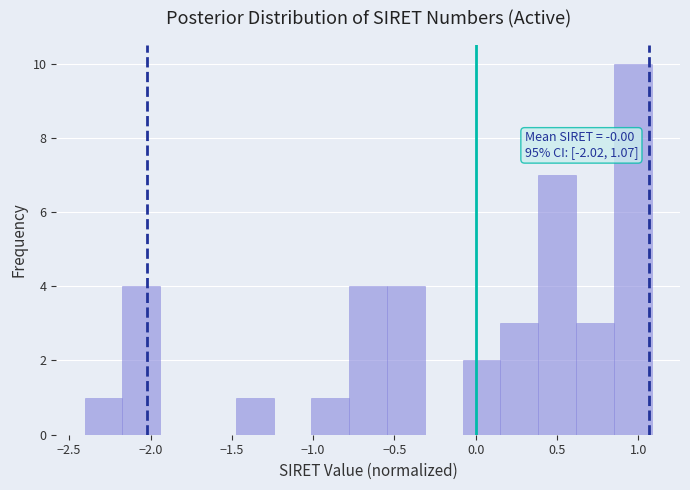

Which range on the x-axis has the tallest bar?

0.85 to 1.10